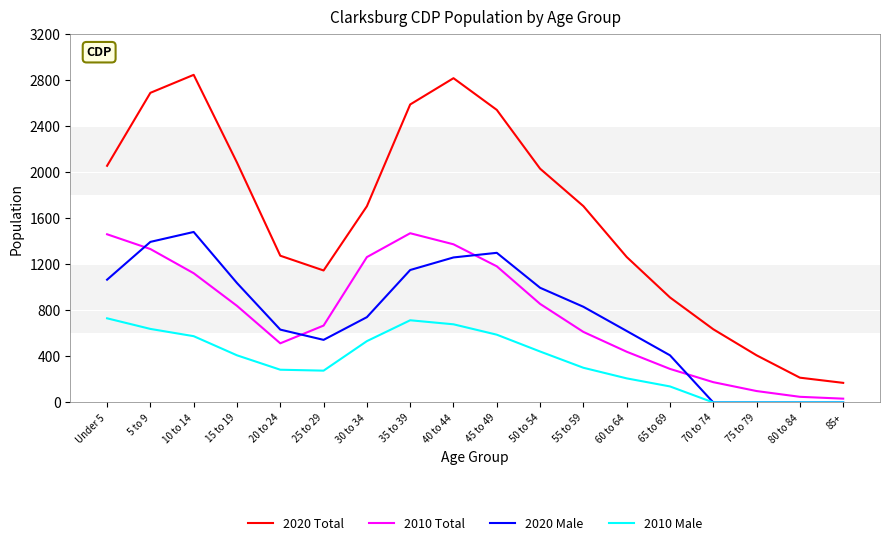

What is the total value across all series at 55 to 59?

3446